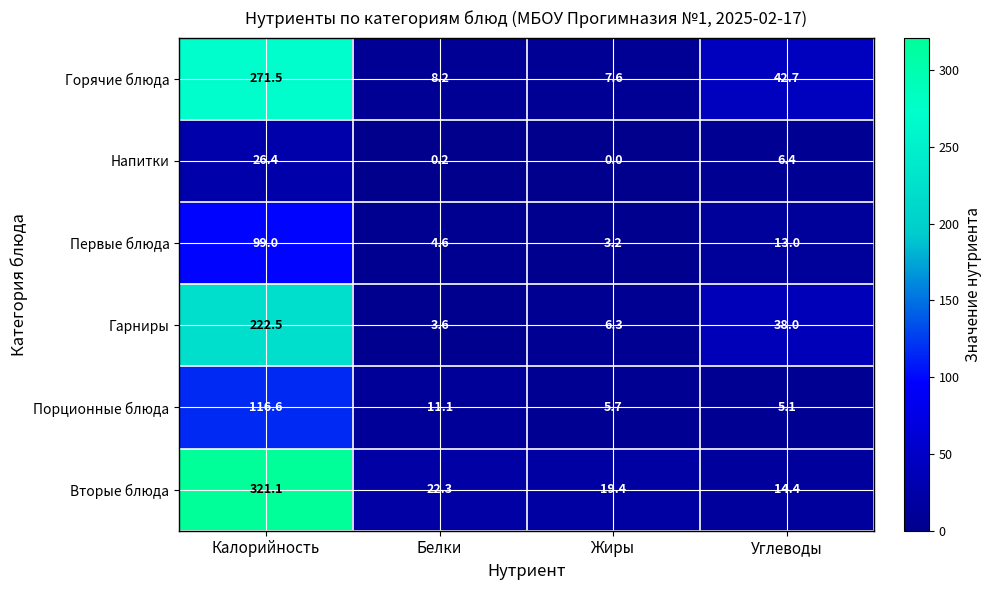

At which category does the chart reach its minimum across all series?

Жиры